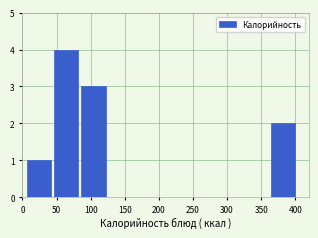

Which range on the x-axis has the tallest bar?

45 to 85